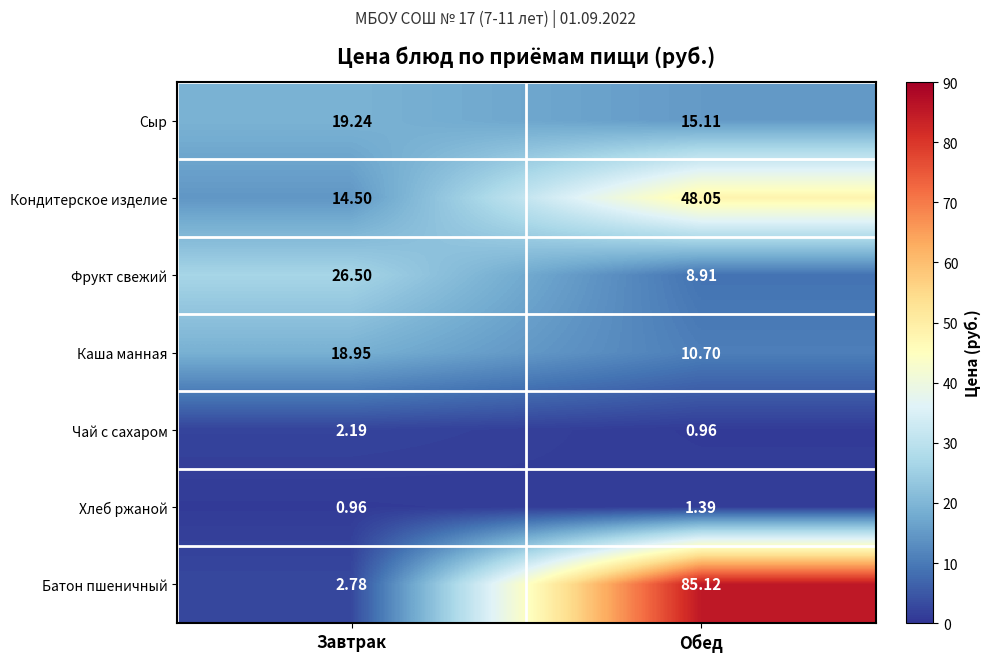

List the labels in order of Каша манная value, smallest first.

Обед, Завтрак